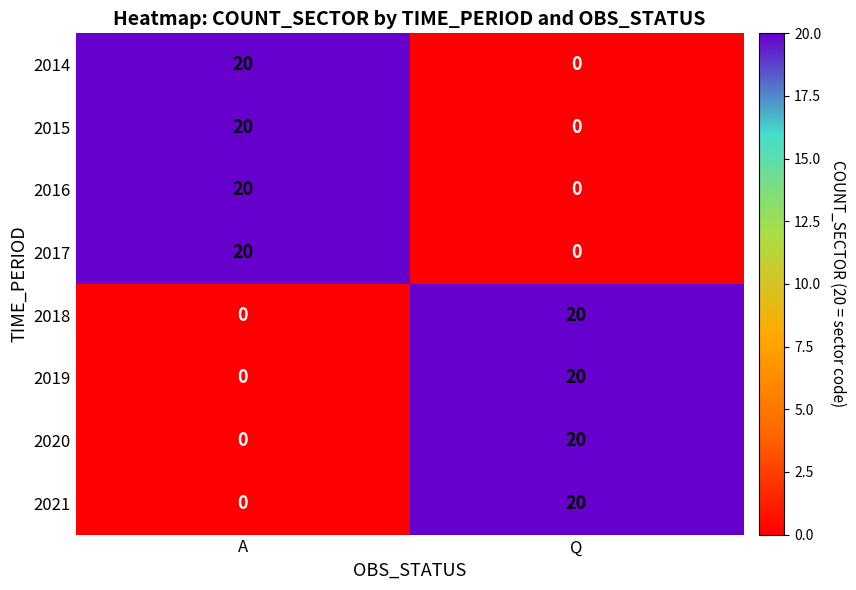

Is it true that 2020 equals 20 at Q?

True